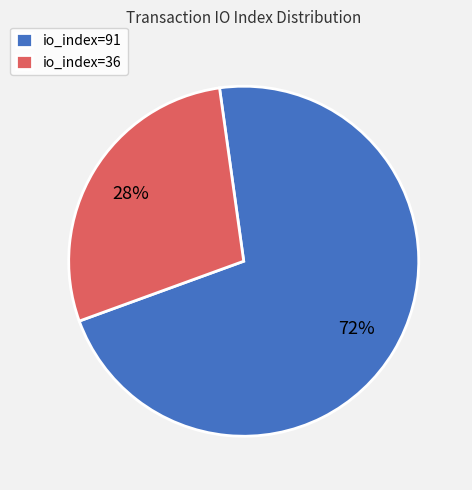

Approximately how many times larger is the value at io_index=36 compared to io_index=91?

0.4